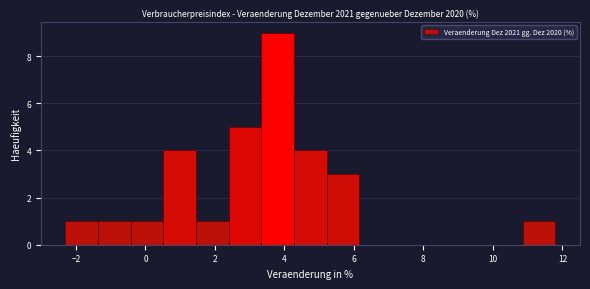

Reading left to right, transcribe this chart: for each bar, give the range it covers on the x-axis and its height. Neither the bar edges nor the heights are printed on the chart, so give them approximately, as read against the axes.

-2.30 to -1.36: 1
-1.36 to -0.42: 1
-0.42 to 0.52: 1
0.52 to 1.46: 4
1.46 to 2.40: 1
2.40 to 3.34: 5
3.34 to 4.28: 9
4.28 to 5.22: 4
5.22 to 6.16: 3
6.16 to 7.10: 0
7.10 to 8.04: 0
8.04 to 8.98: 0
8.98 to 9.92: 0
9.92 to 10.86: 0
10.86 to 11.80: 1